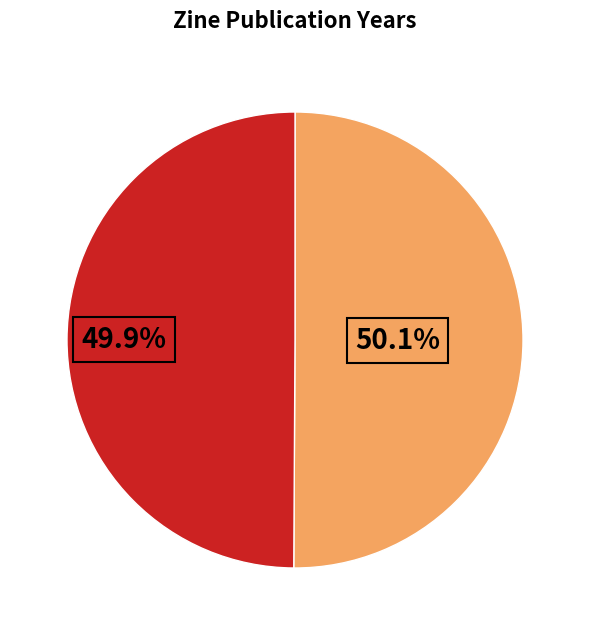

Is there a majority slice in this chart?

Yes